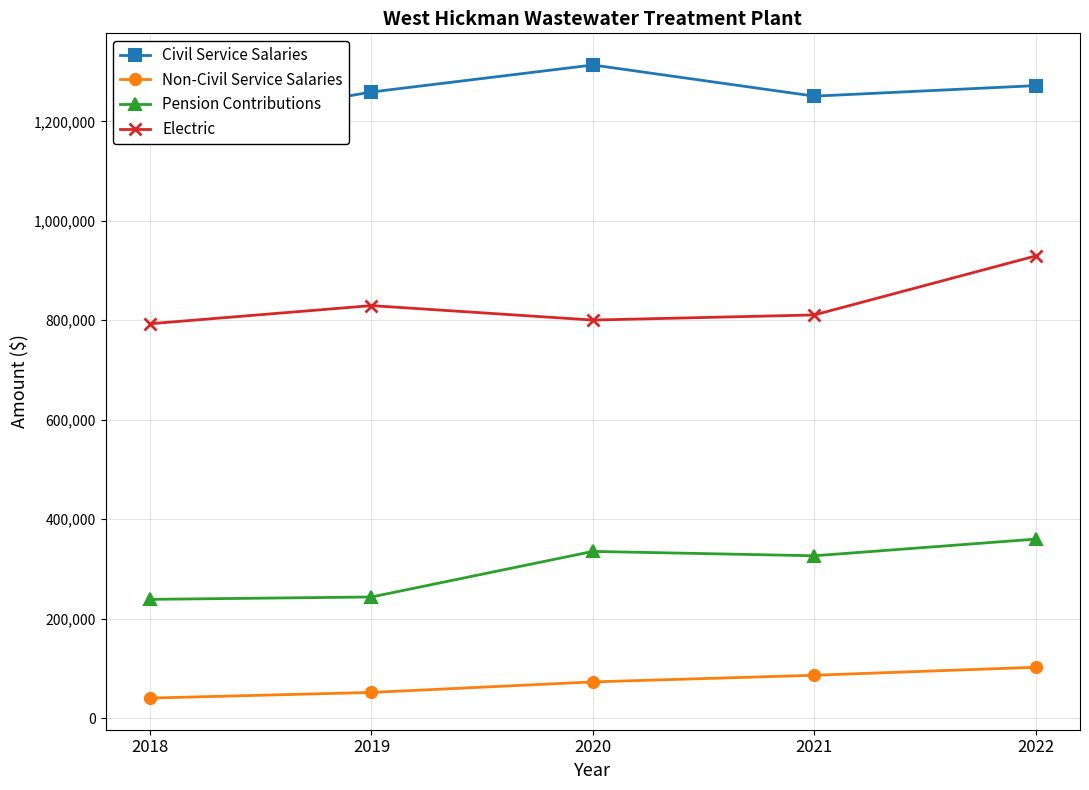

At which category is the sum across all series the highest?

2022